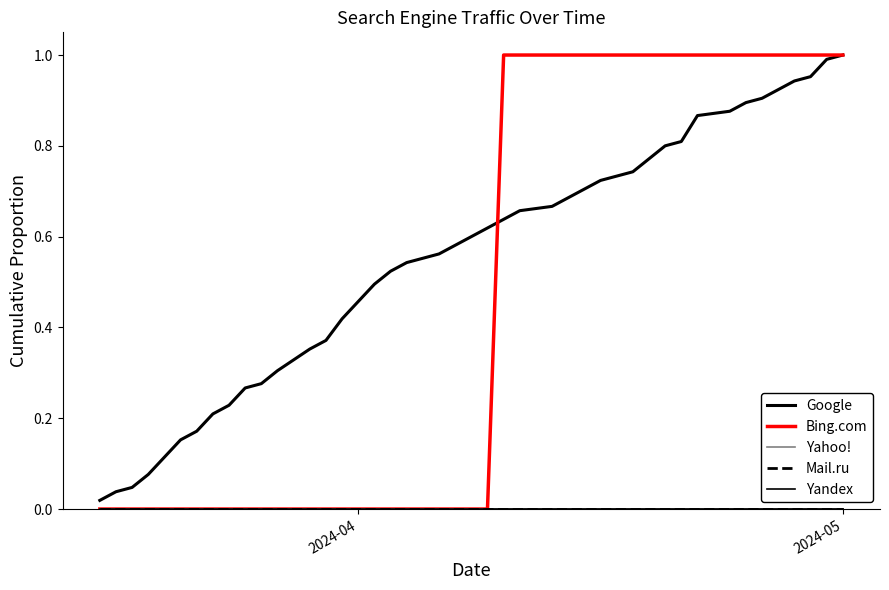

True or false: Bing.com and Yandex cross at least once.

False